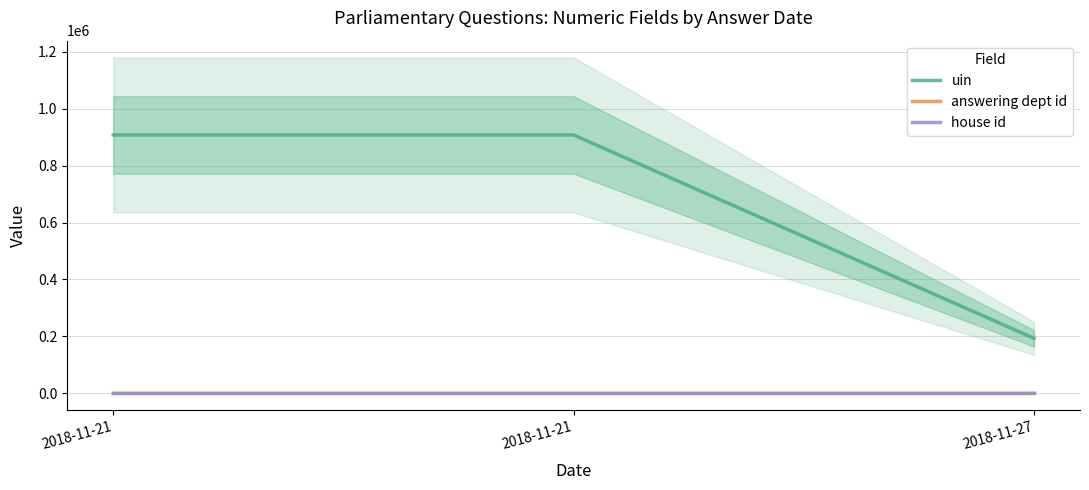

What is the maximum value shown in the chart?

907733